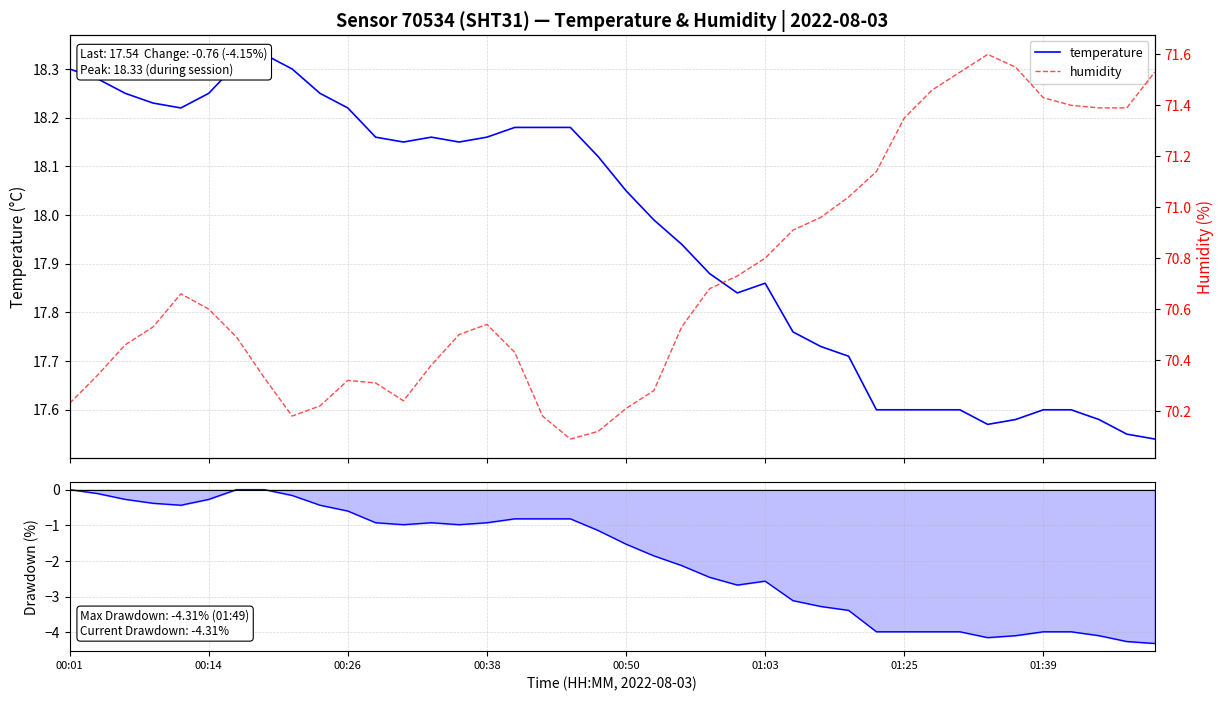

Is it true that humidity equals 25.5 at 00:38?

False